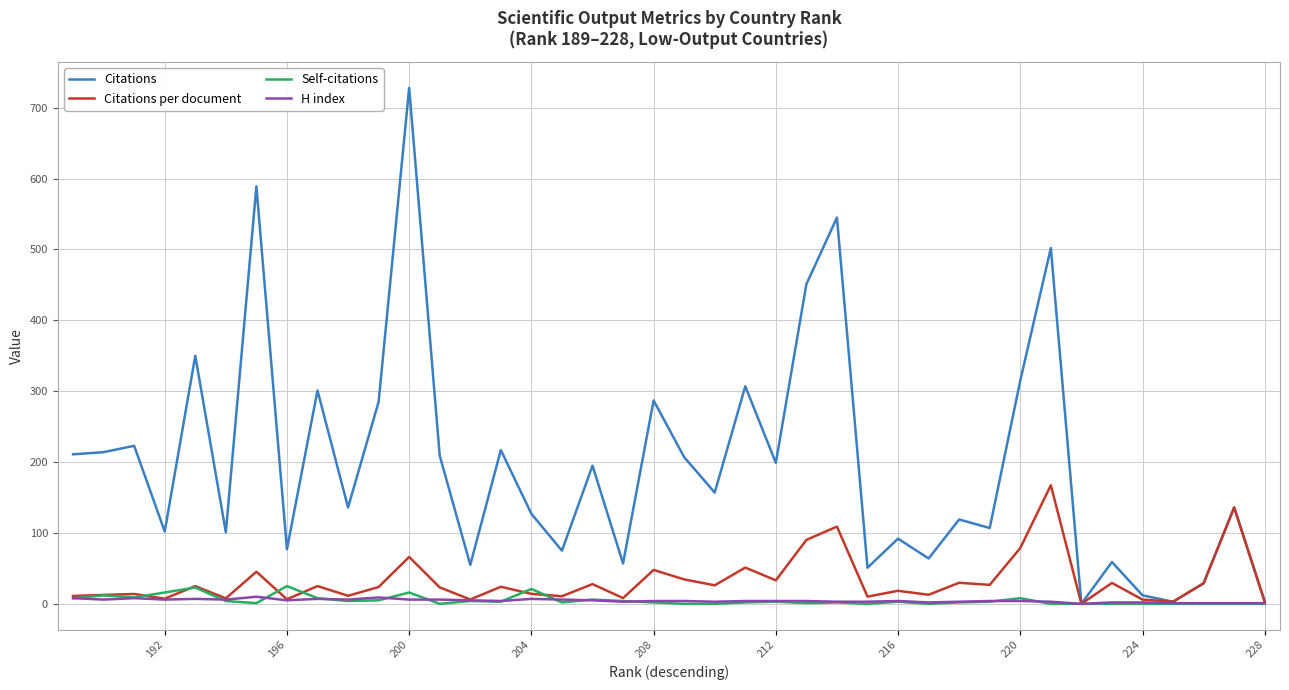

Which series has the largest total across all categories?

Citations